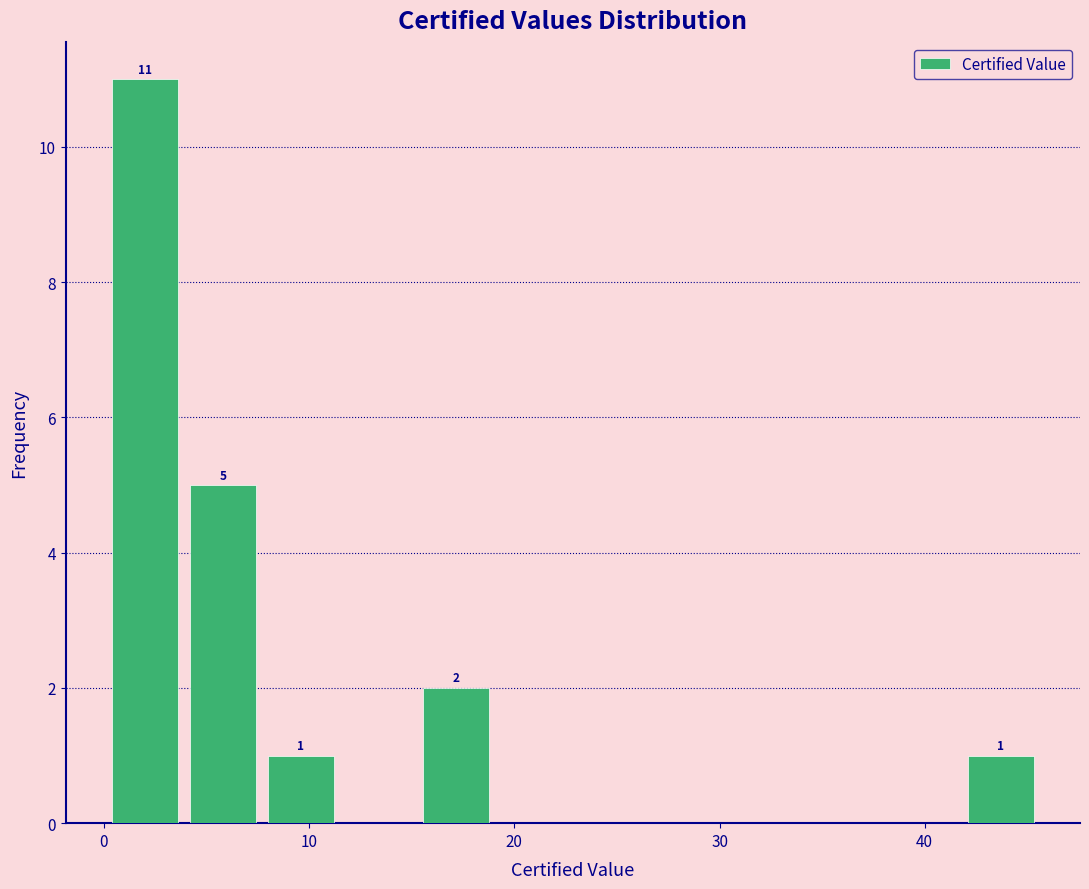

Around what value on the x-axis is the tallest bar? Give the approximate position of its centre, as read against the axis.

2